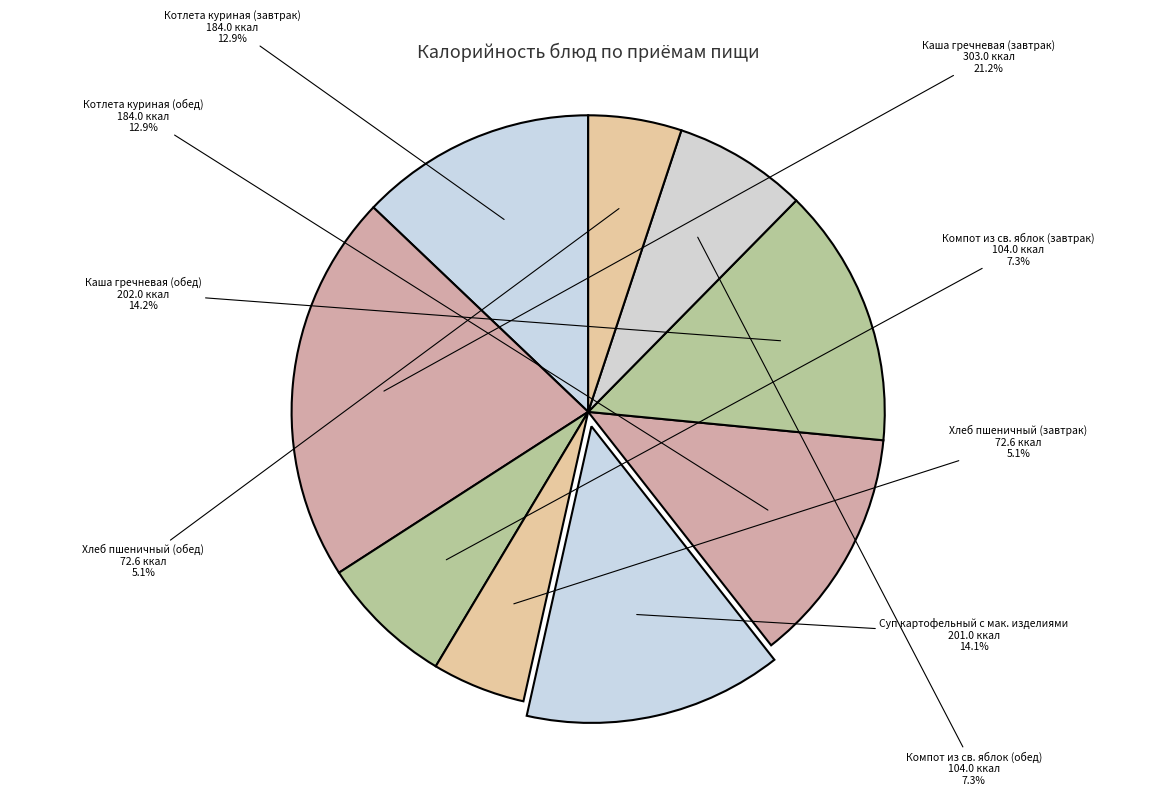

Is there any slice that represents more than half of the pie?

No